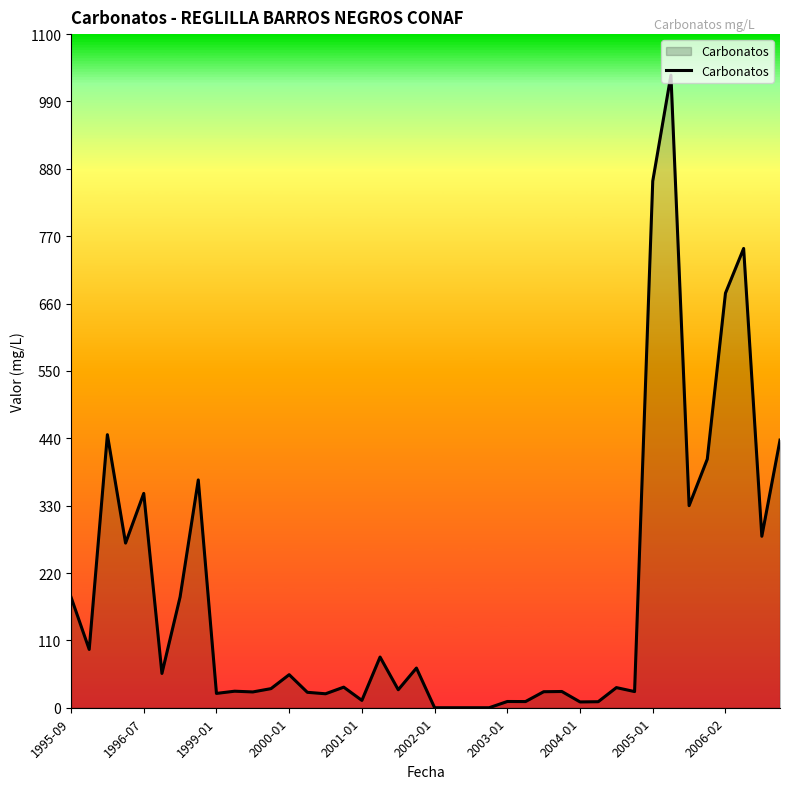

What is the maximum value shown in the chart?

1033.0